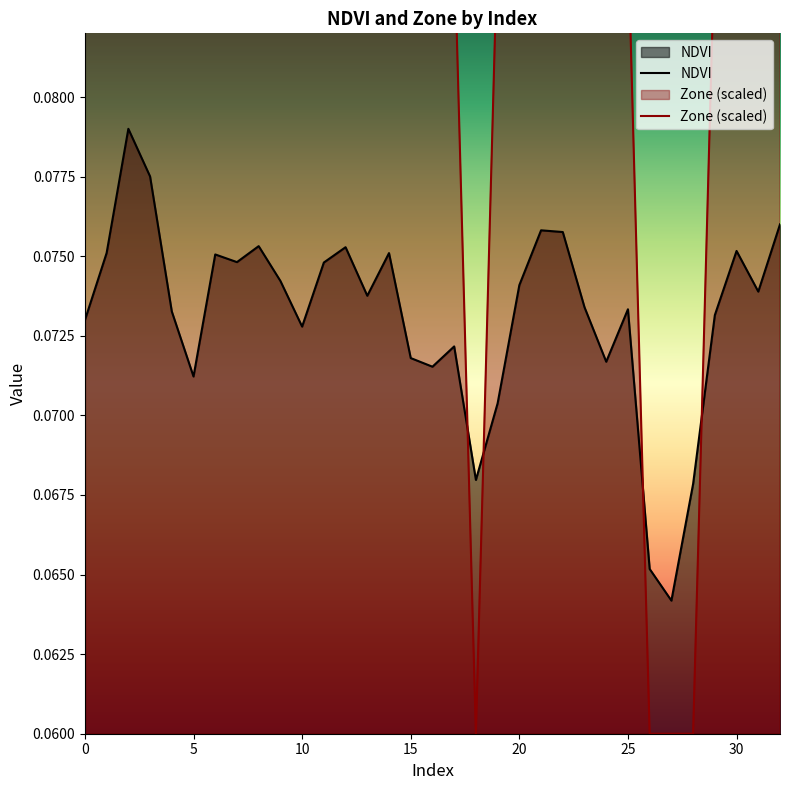

What is the value of the NDVI point at the 2nd from the left?

0.1